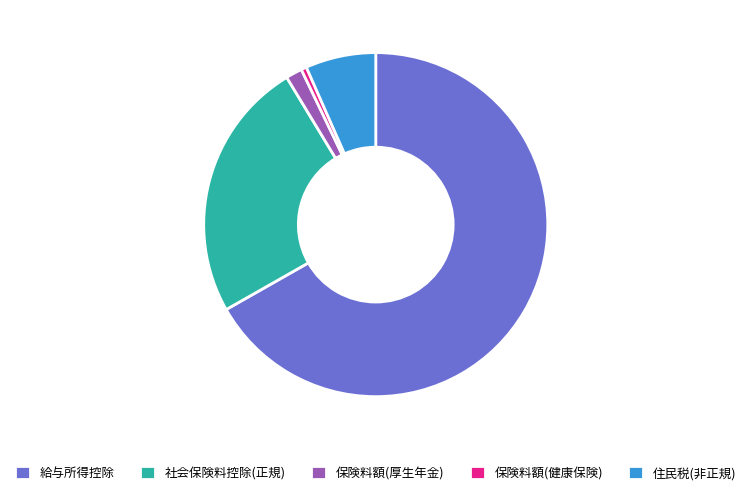

Is the sum of 給与所得控除 and 社会保険料控除(正規) greater than half?

Yes